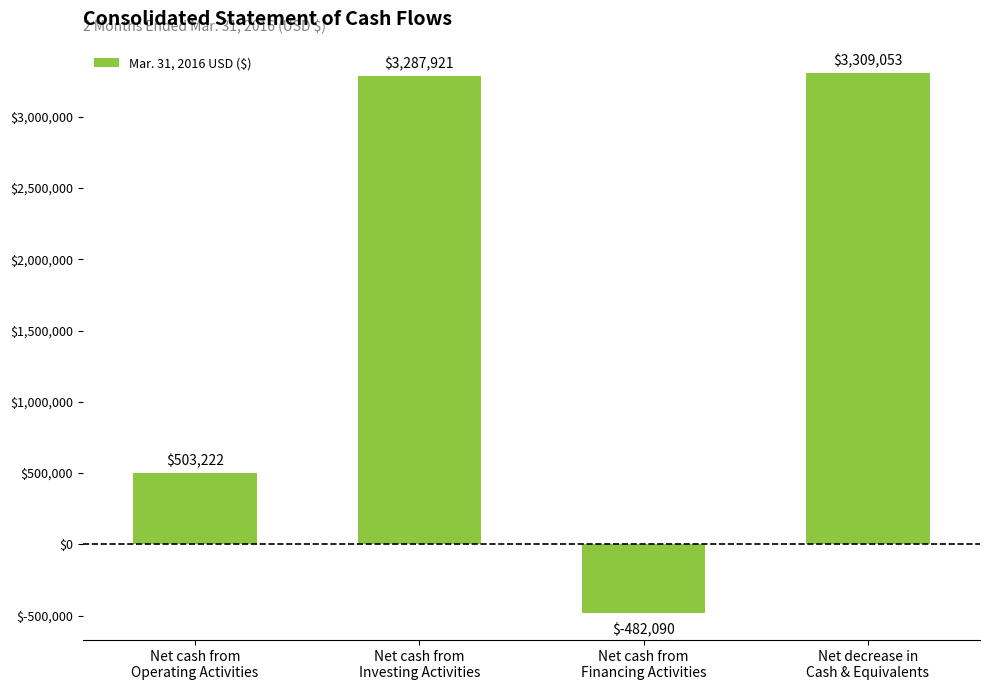

Read the value at Net decrease in
Cash & Equivalents, to the nearest 100.

3309100